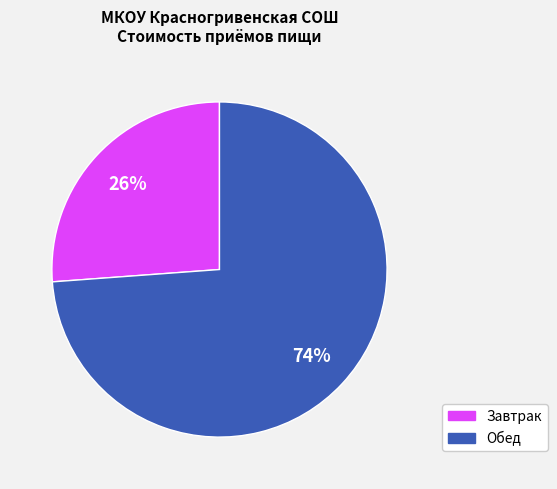

Count the number of slices in the pie.

2